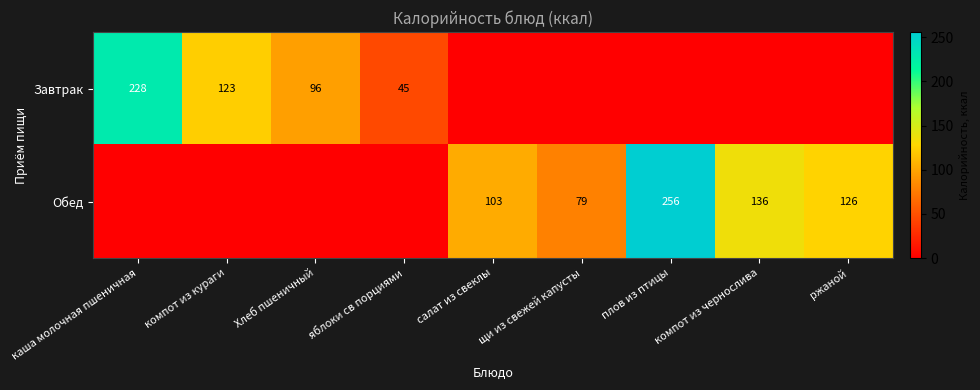

What is the sum of the Обед values at плов из птицы and компот из чернослива?

392